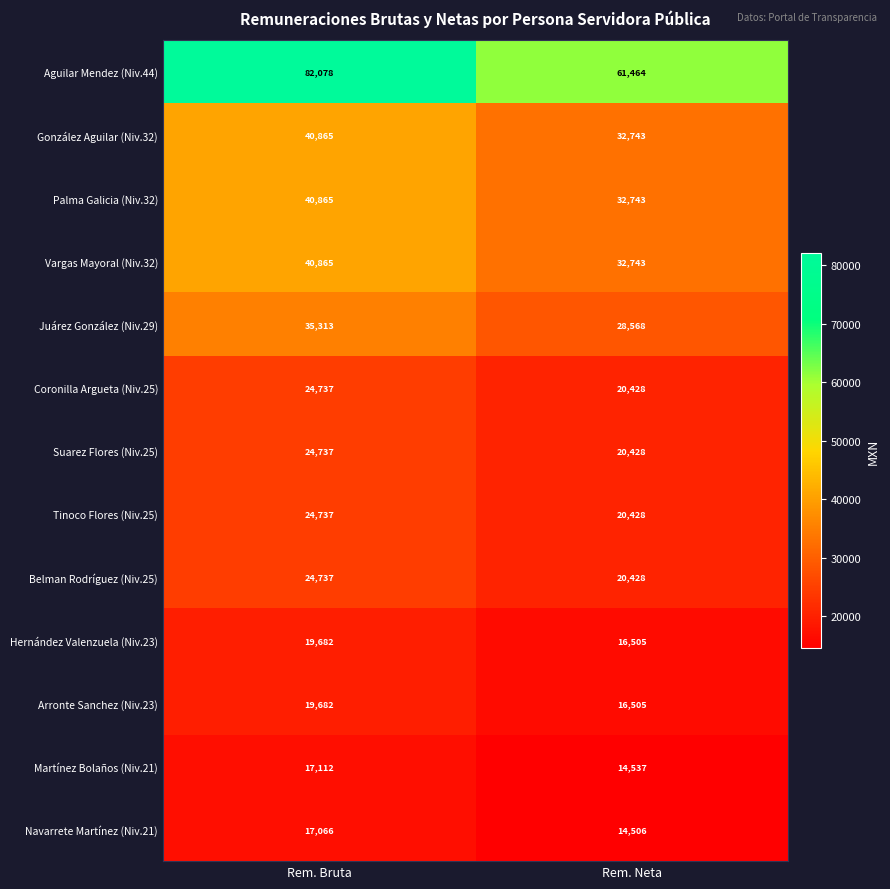

At how many categories does at least one series exceed 57814?

2